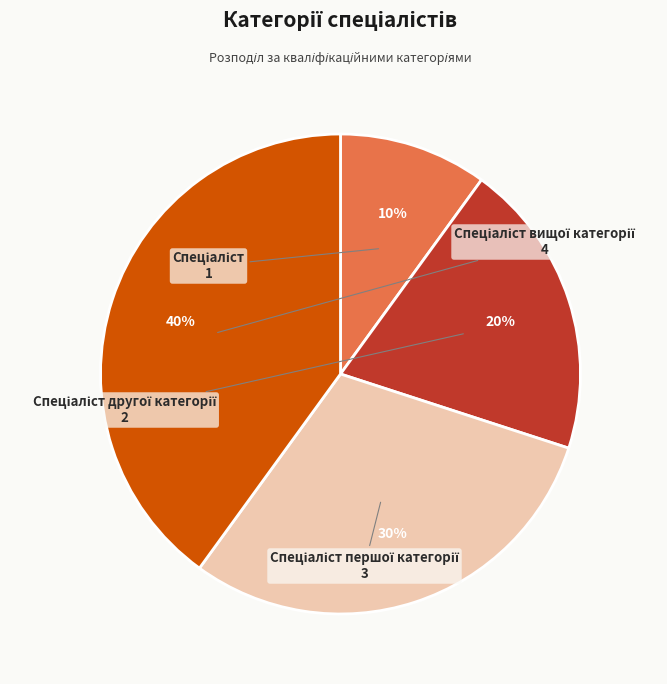

To the nearest percent, what is the difference between the largest and smallest slice percentages?

30%